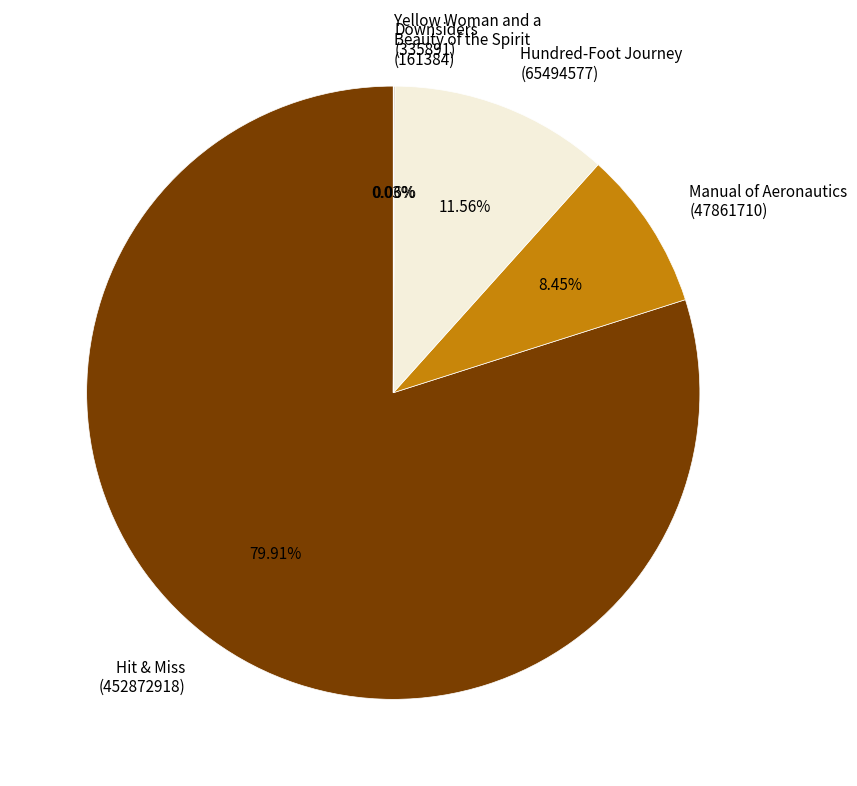

Between Hit & Miss (452872918) and Hundred-Foot Journey (65494577), which is larger?

Hit & Miss (452872918)